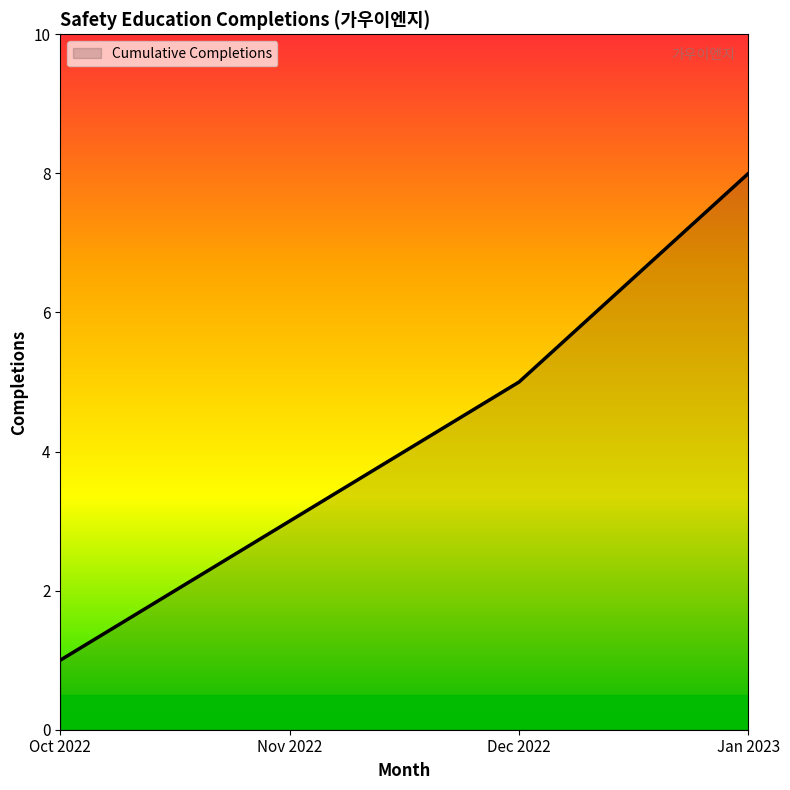

How many series are shown in this chart?

1